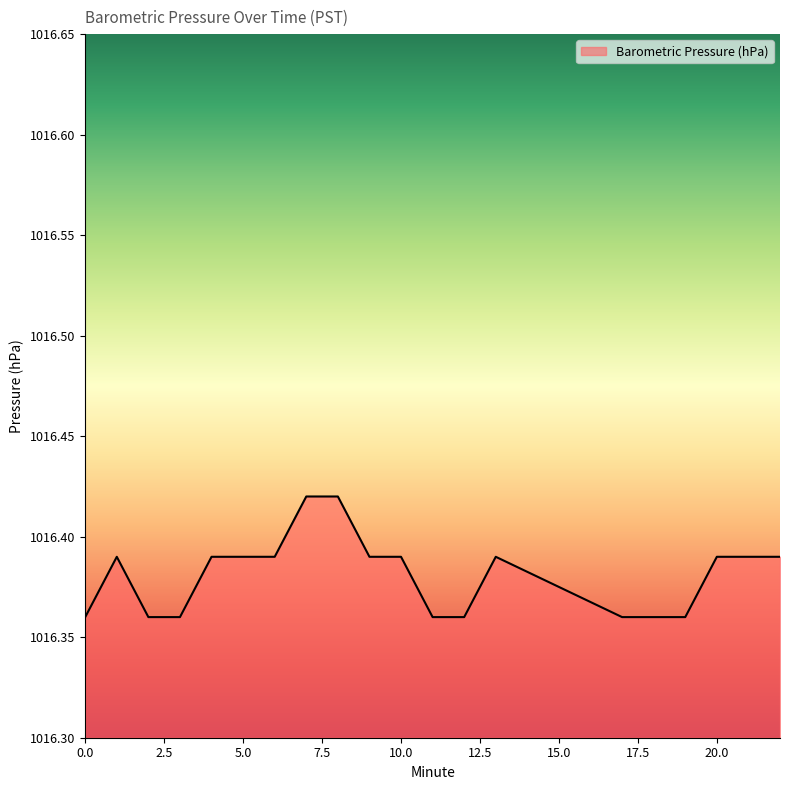

Is this an area chart (filled region under the line)?

Yes